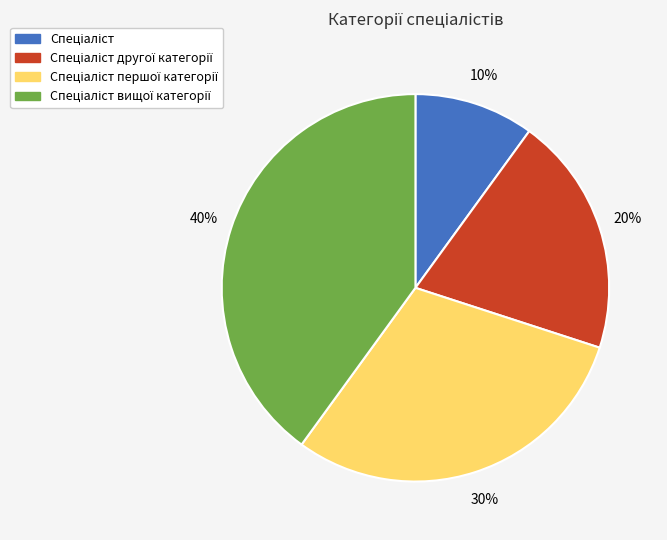

To the nearest percent, what is the difference between the largest and smallest slice percentages?

30%